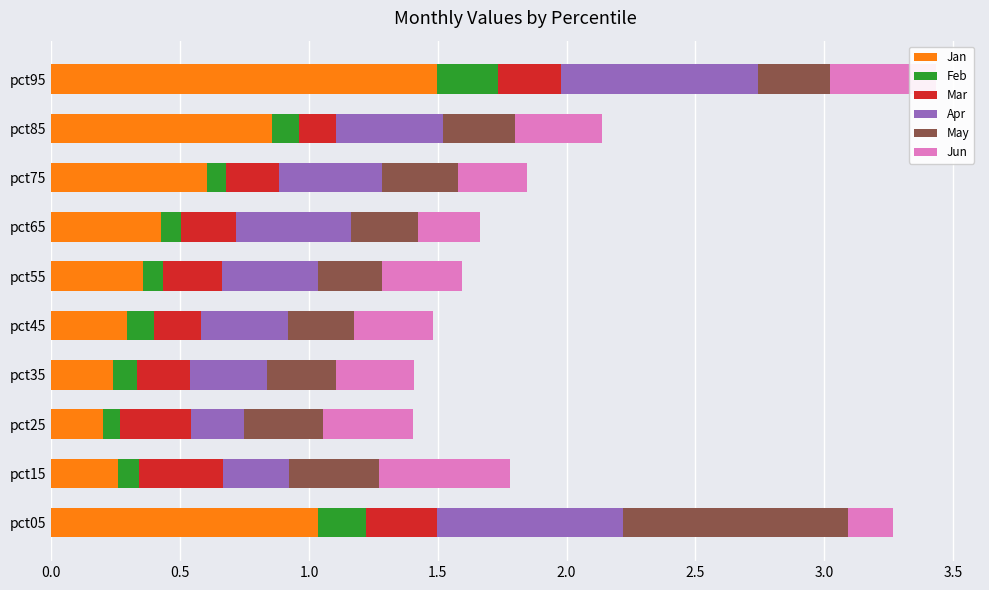

What is the total value across all series at pct15?

1.8